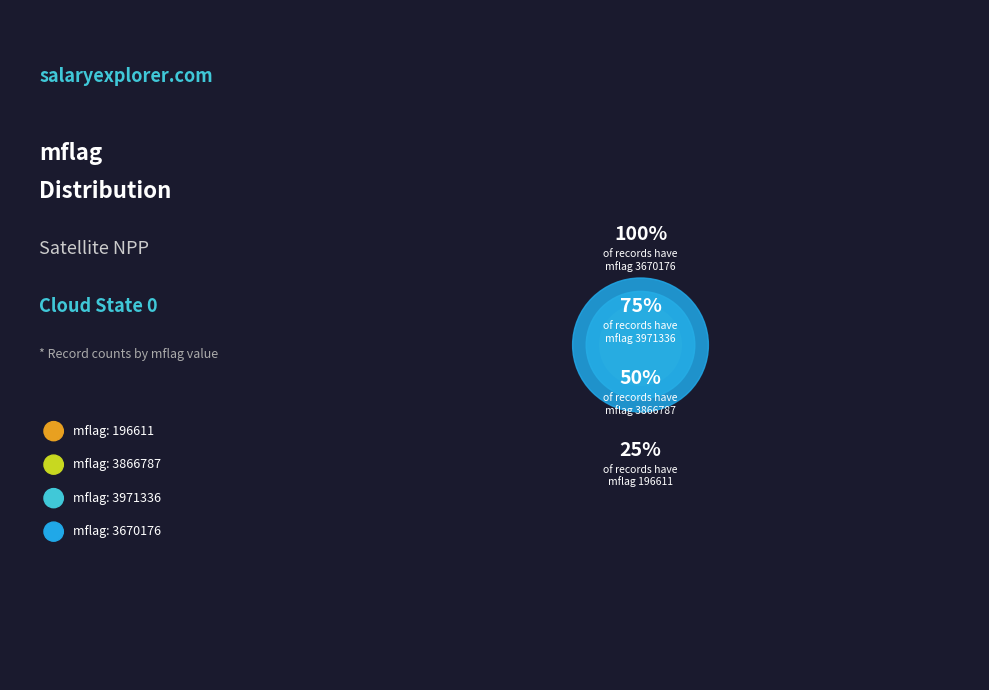

Is there any slice that represents more than half of the pie?

No